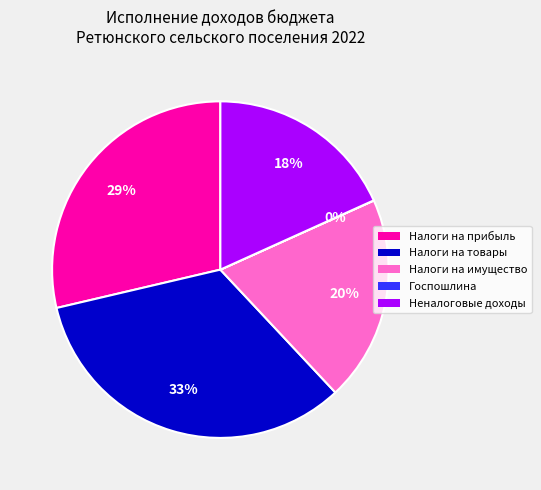

To the nearest percent, what is the difference between the largest and smallest slice percentages?

33%